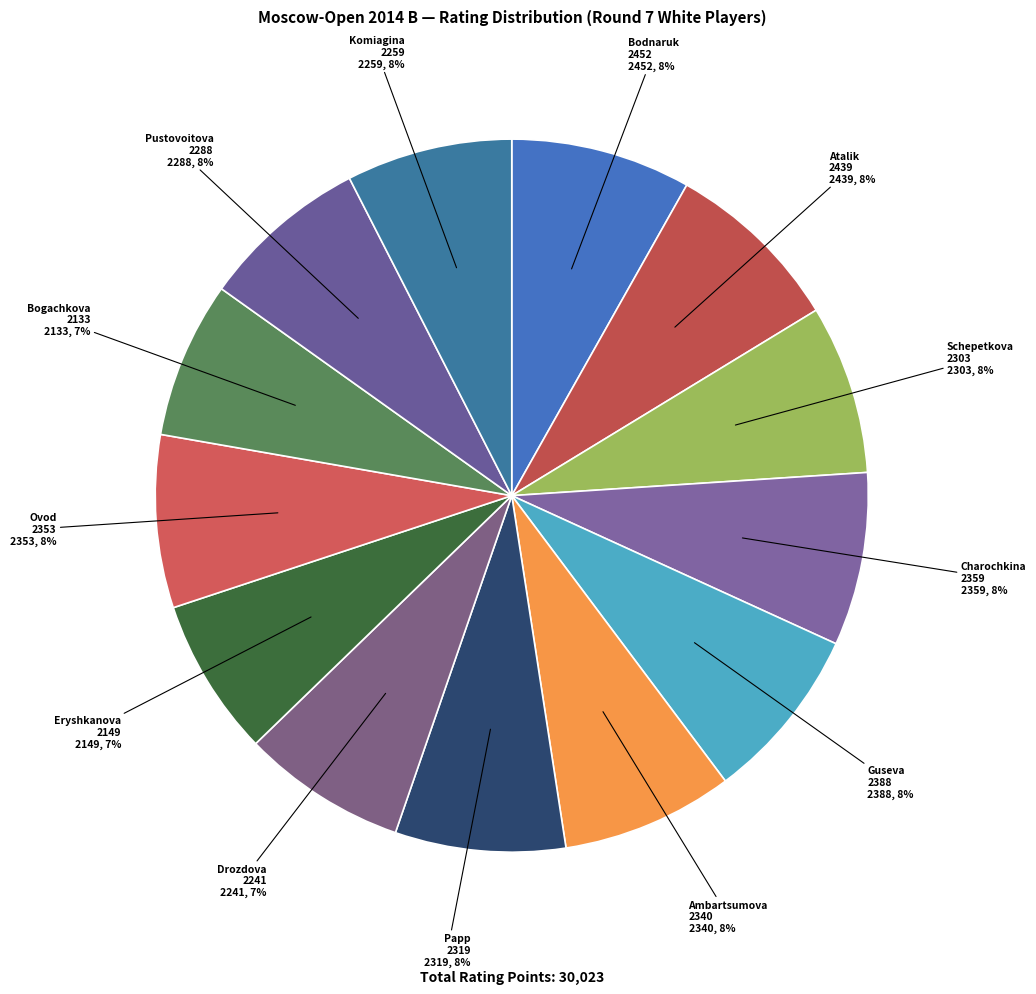

What percentage is the Drozdova 2241 slice, to the nearest percent?

7%